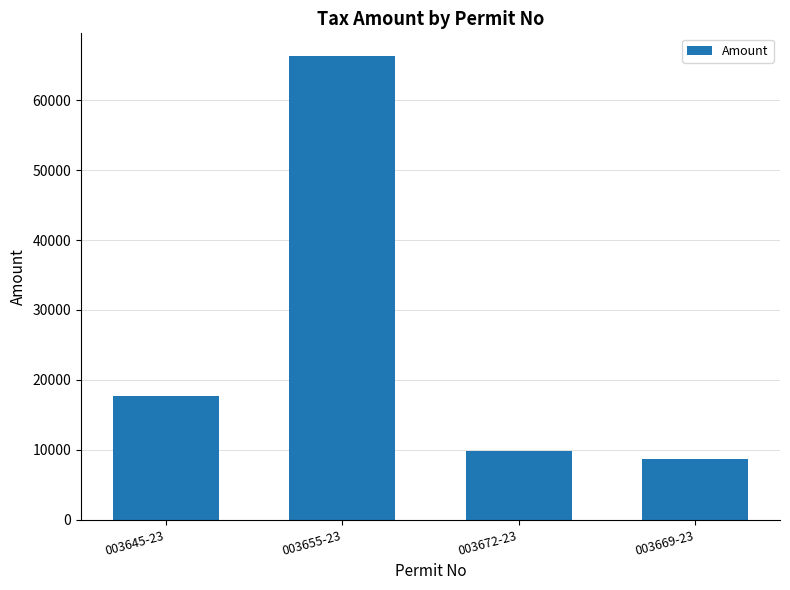

Which label corresponds to the largest value in the chart?

003655-23